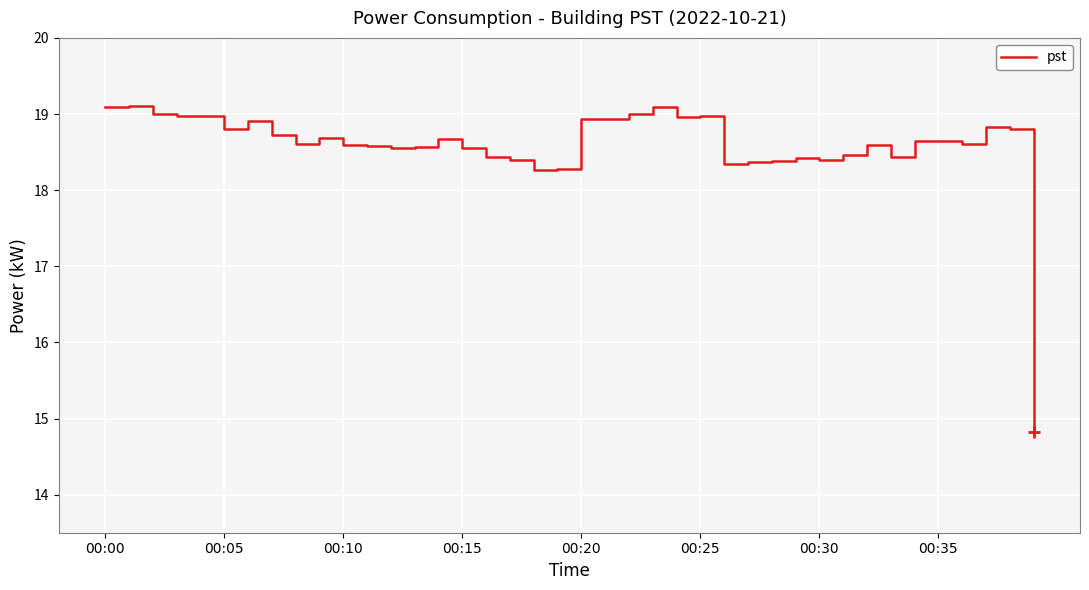

What is the smallest value displayed?

14.8